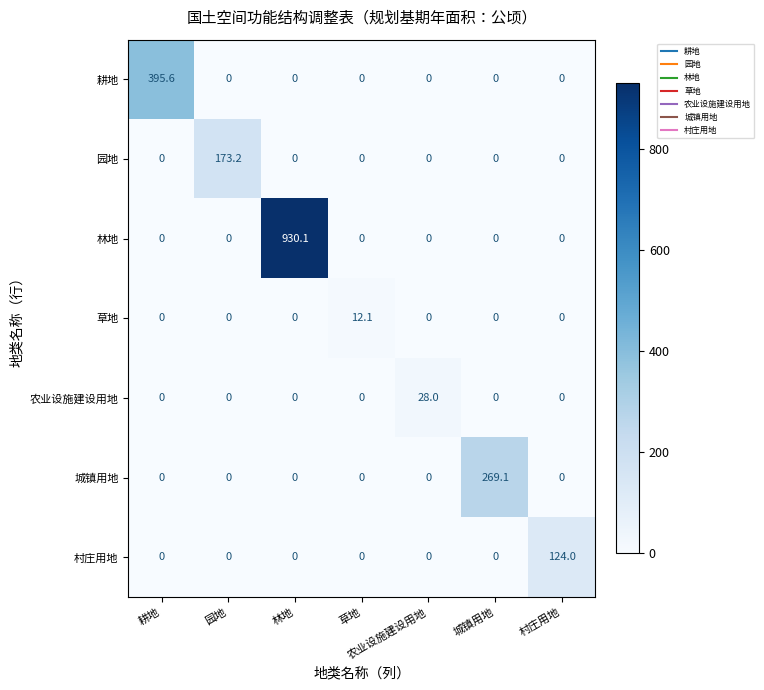

The value of 城镇用地 at 耕地 is 0.0. True or false?

True